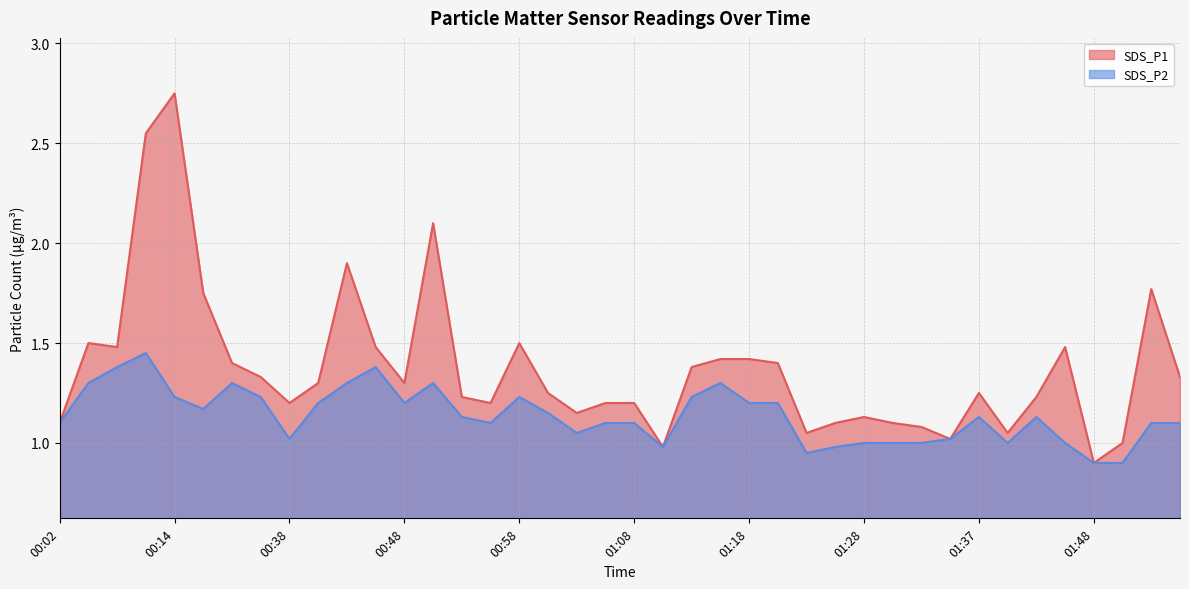

At which label does SDS_P2 first exceed 1?

00:02